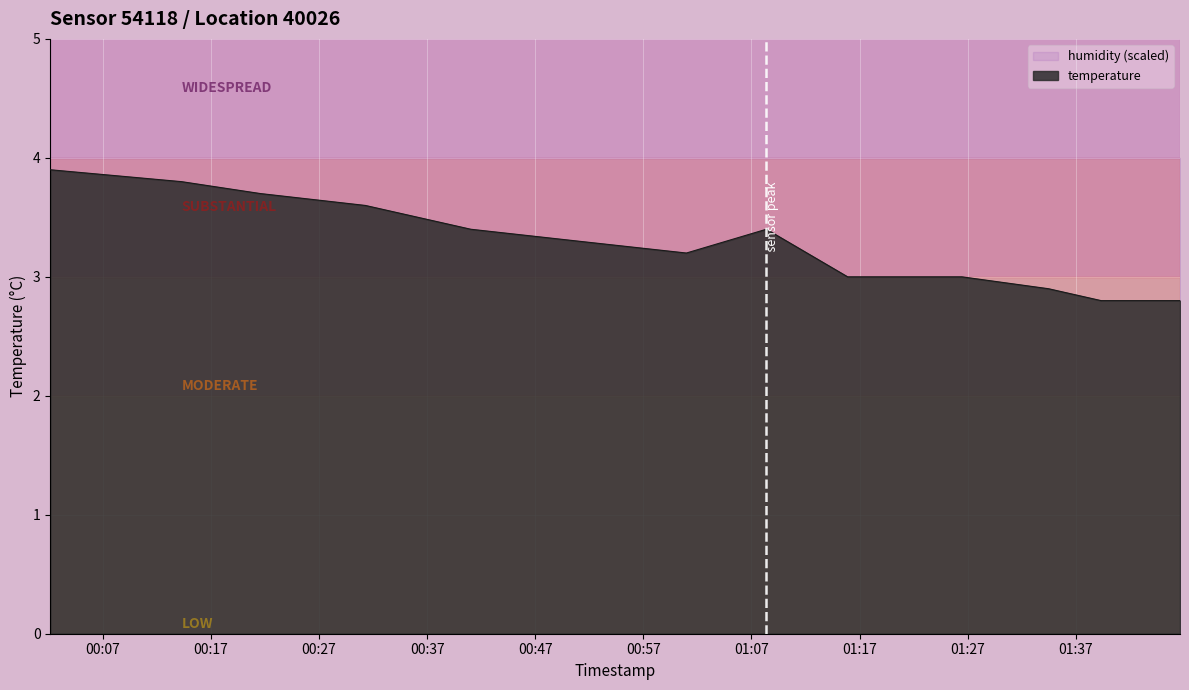

Between 2023-04-03T01:44:13 and 2023-04-03T01:34:29, which is larger?

2023-04-03T01:34:29